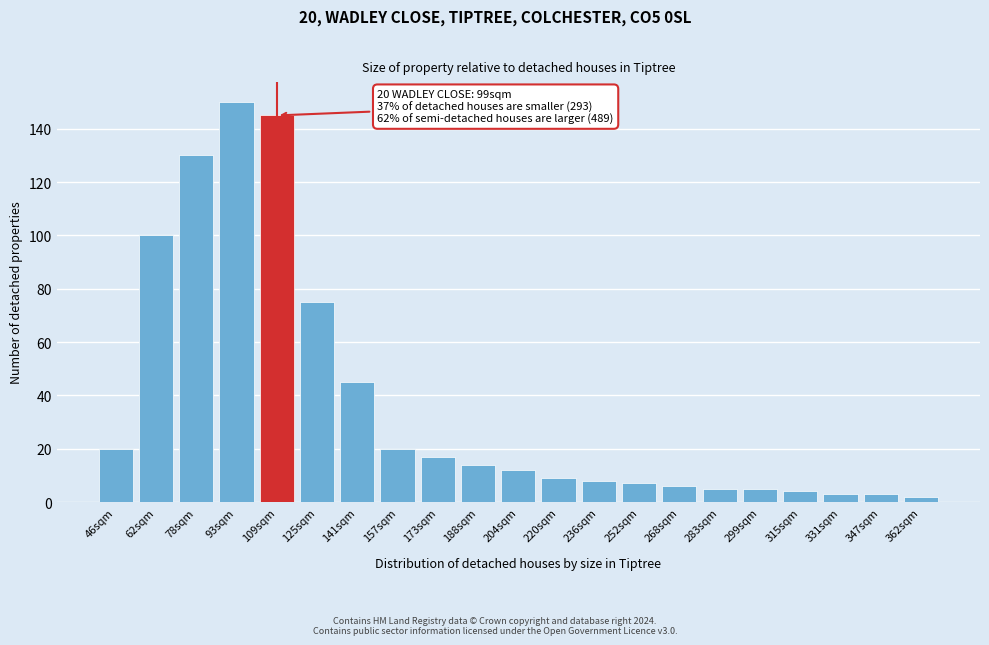

Reading left to right, transcribe all the data shown in this chart.

46sqm=20	62sqm=100	78sqm=130	93sqm=150	109sqm=145	125sqm=75	141sqm=45	157sqm=20	173sqm=17	188sqm=14	204sqm=12	220sqm=9	236sqm=8	252sqm=7	268sqm=6	283sqm=5	299sqm=5	315sqm=4	331sqm=3	347sqm=3	362sqm=2